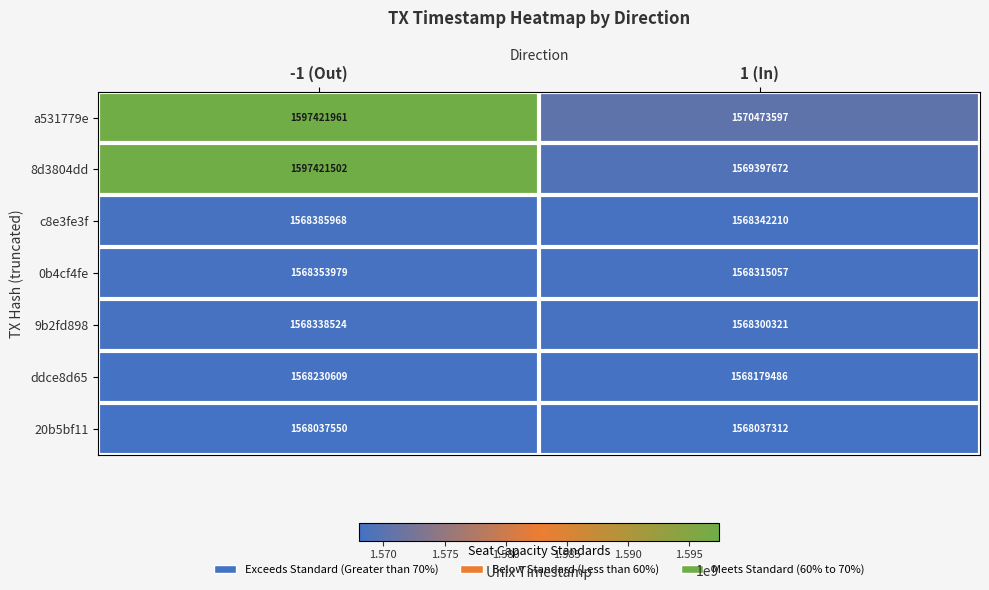

Count the number of categories in the chart.

2